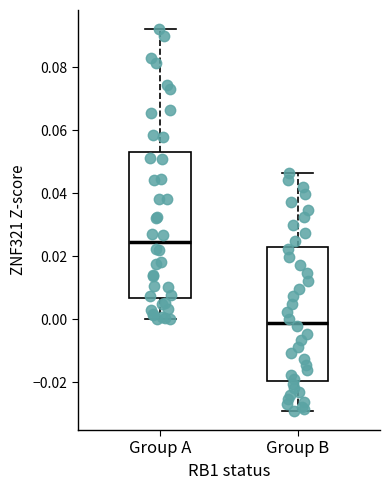

Where does the lower whisker of the box for Group B end on the y-axis? The values are not printed on the chart, so give them approximately, as read against the axis.

-0.030